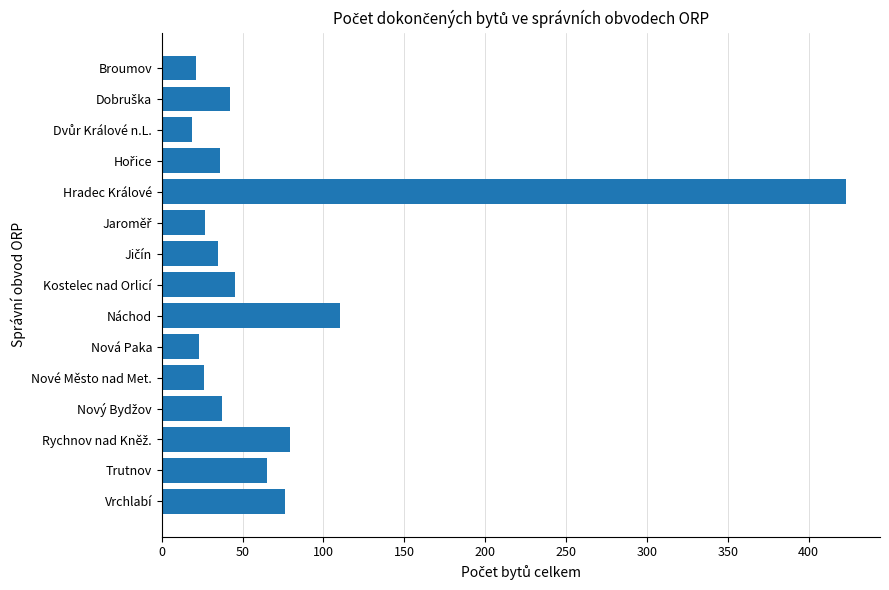

What is the value of the 2nd bar from the top?

42